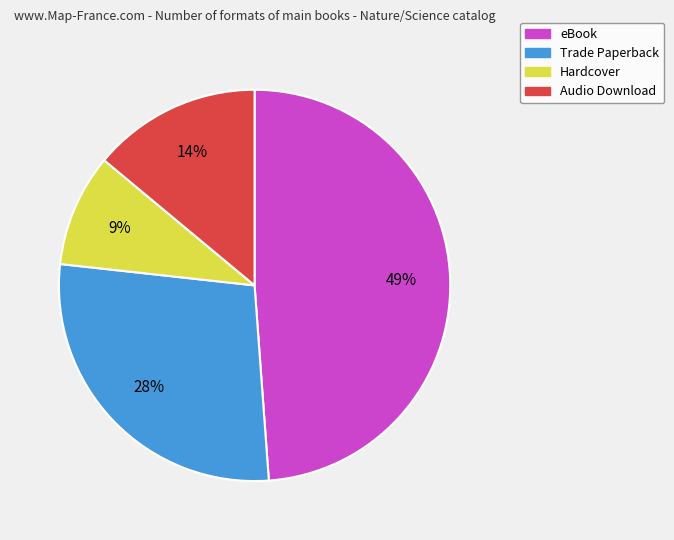

Is there any slice that represents more than half of the pie?

No